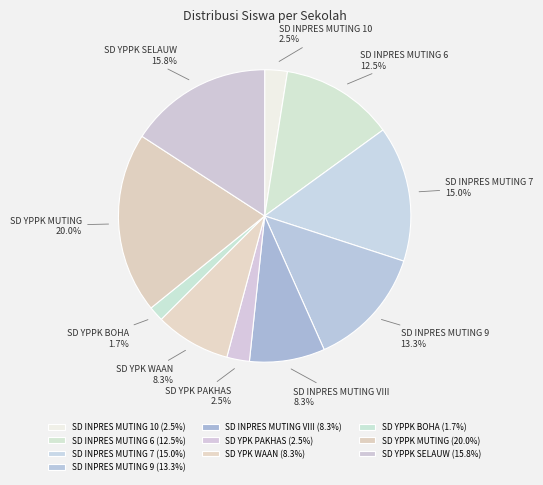

What percentage is the SD YPPK SELAUW slice, to the nearest percent?

16%